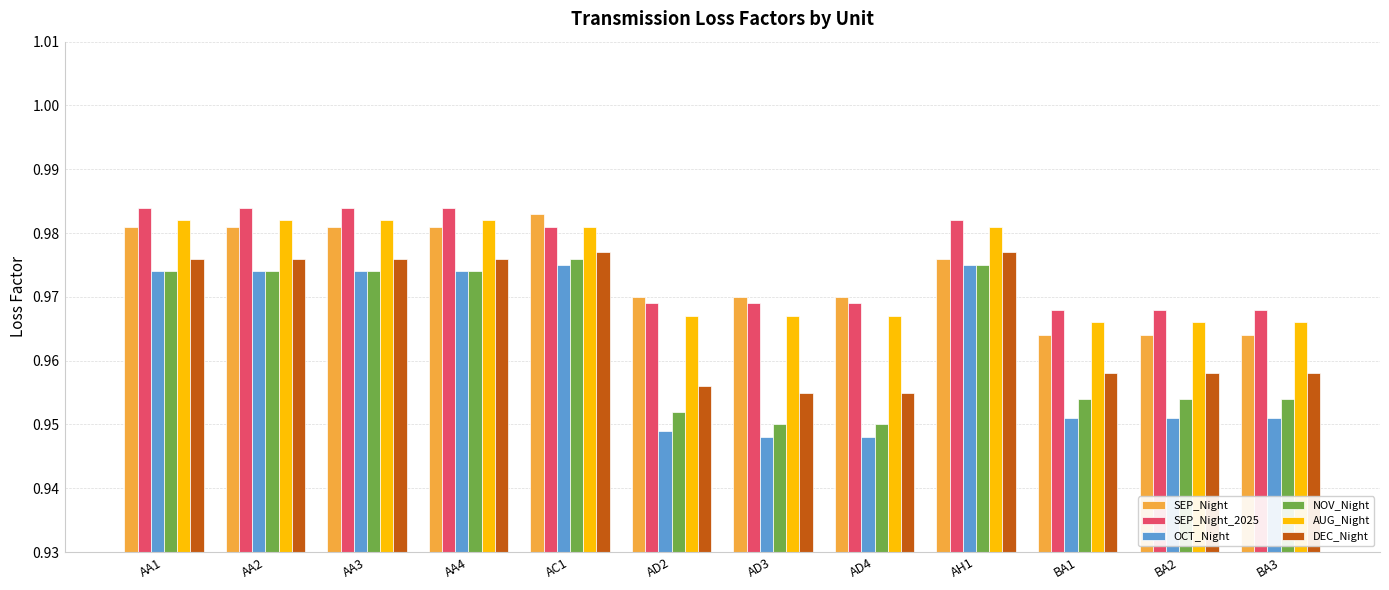

Which series has the largest total across all categories?

SEP_Night_2025